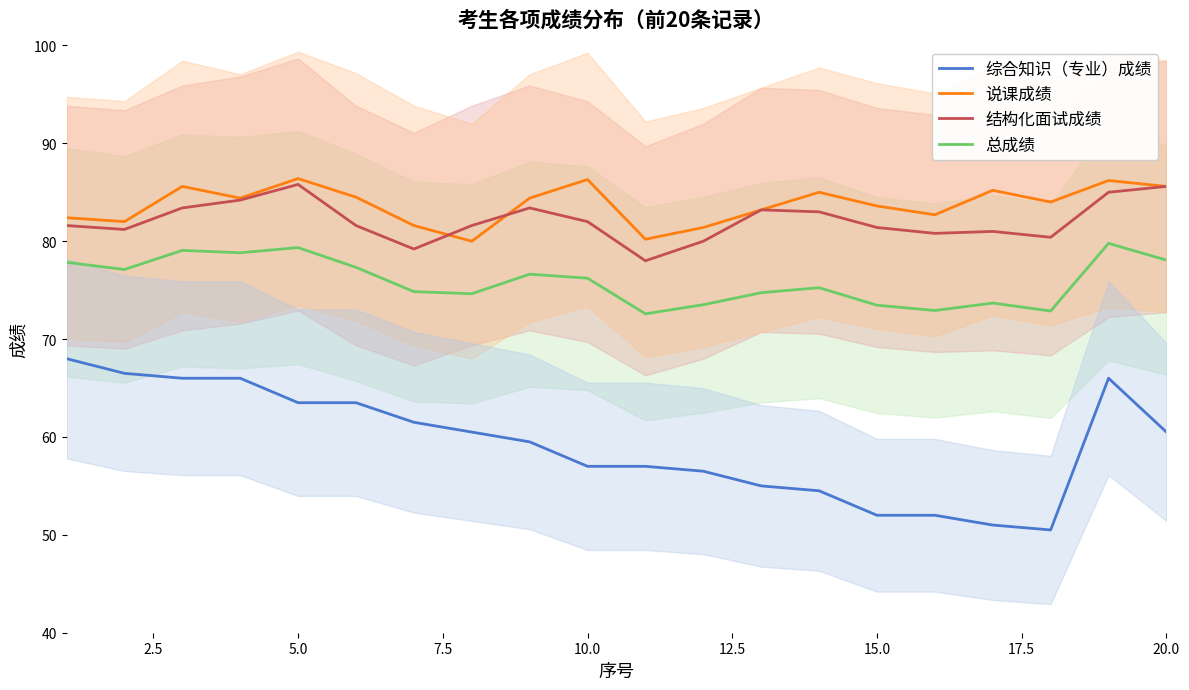

True or false: 结构化面试成绩 and 综合知识（专业）成绩 intersect in this chart.

False